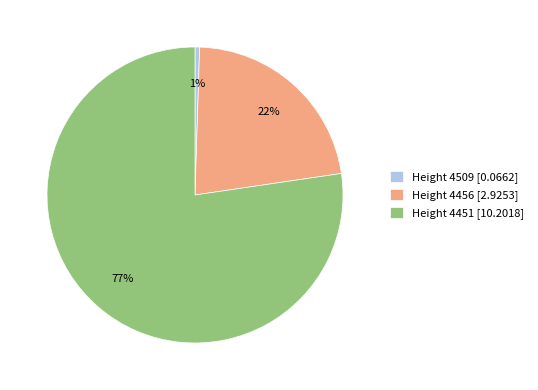

Combined, do Height 4456 [2.9253] and Height 4509 [0.0662] account for over 50%?

No